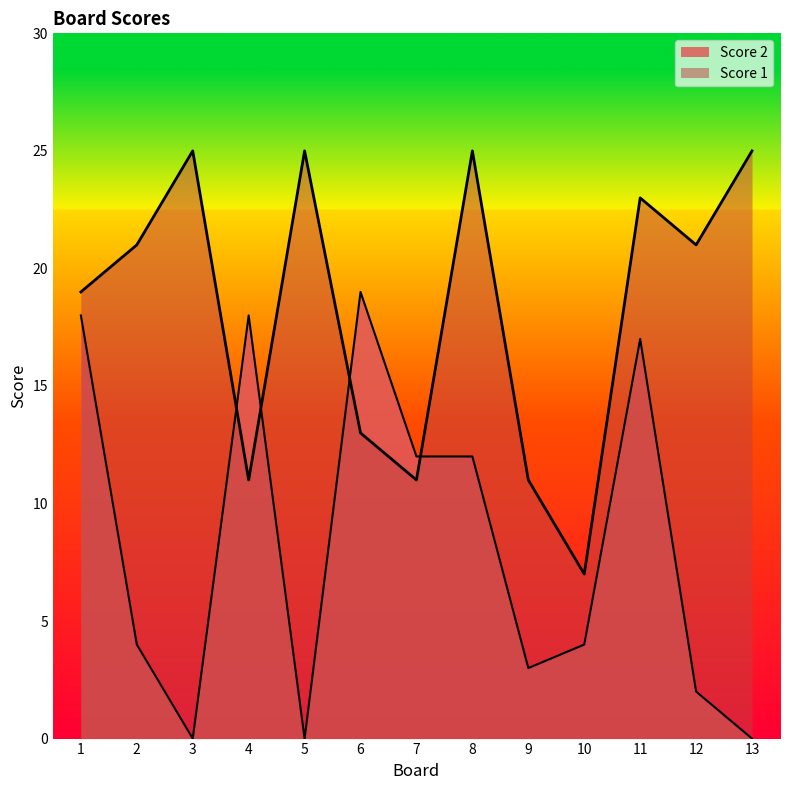

Which has a higher value, 1 or 3?

3